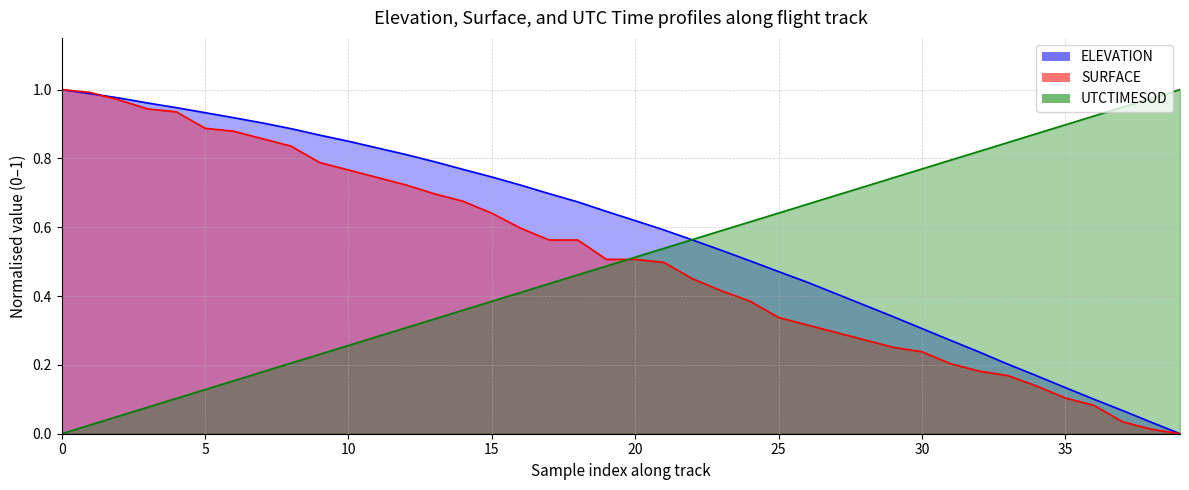

What is the value of the UTCTIMESOD point at the 24th from the left?

0.6